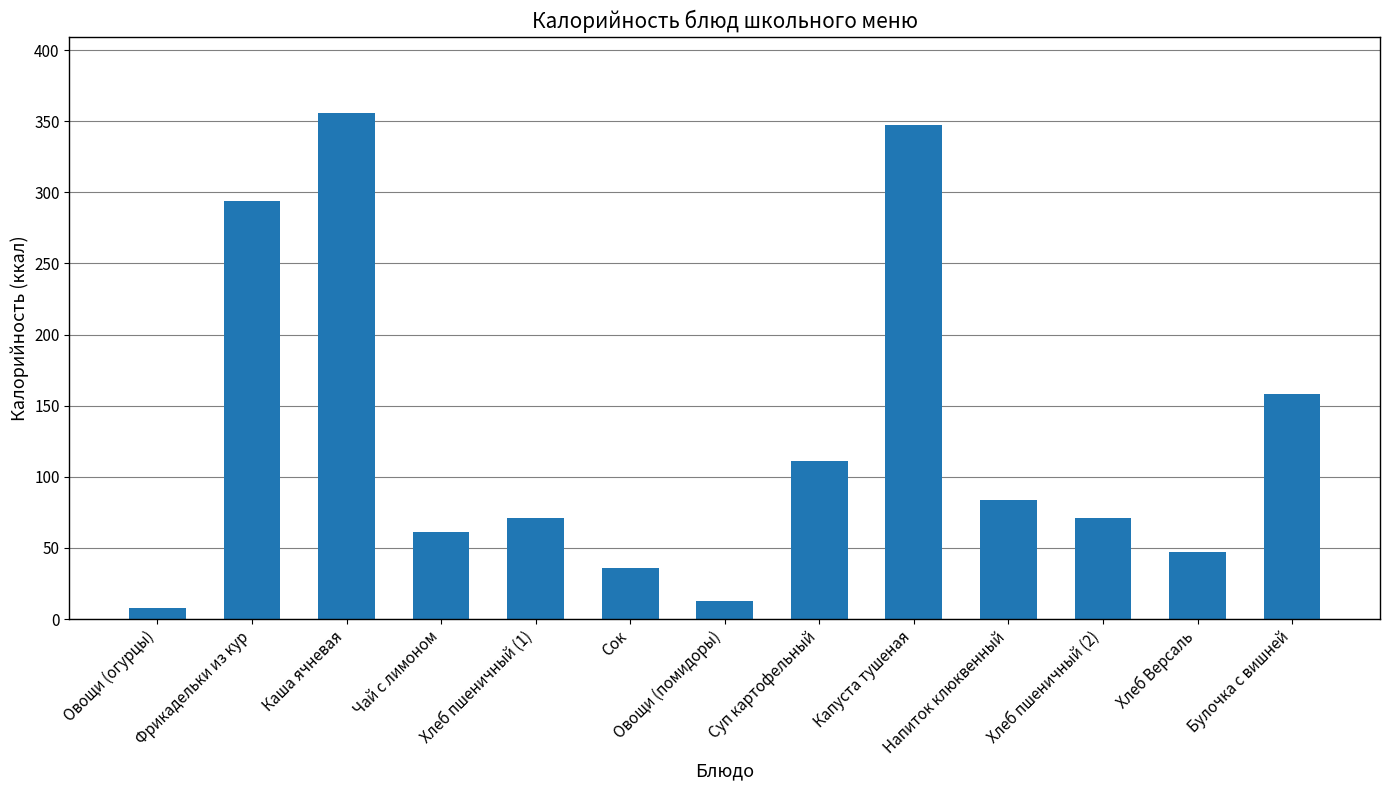

Which category has the highest value across all series?

Каша ячневая